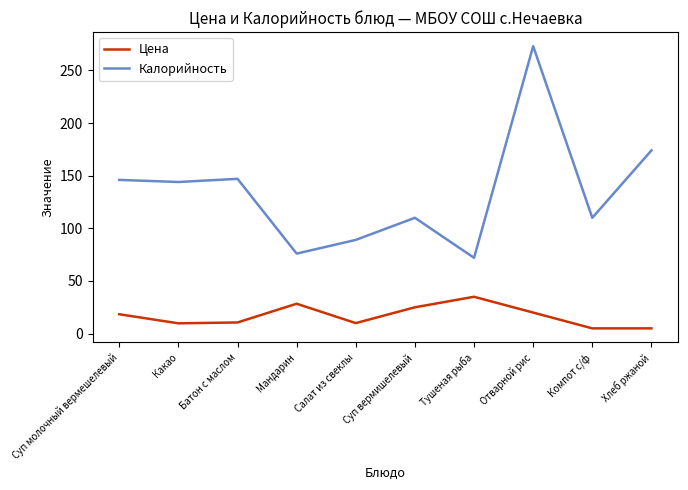

True or false: Калорийность and Цена cross at least once.

False